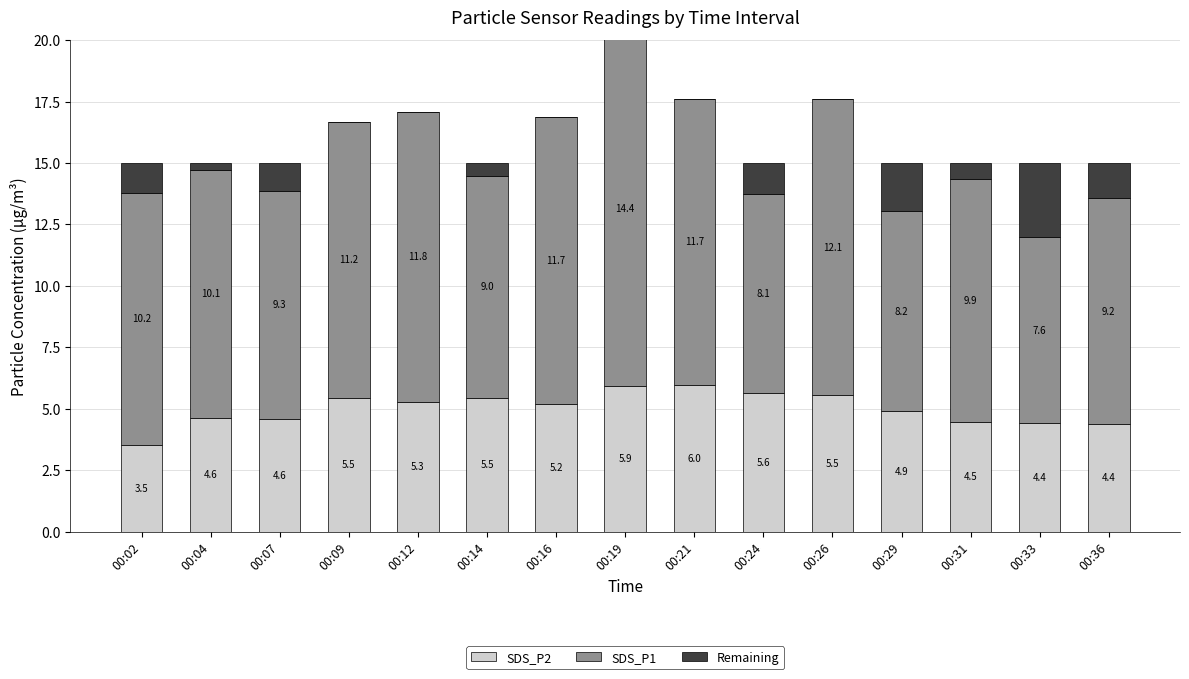

How many series are shown in this chart?

3